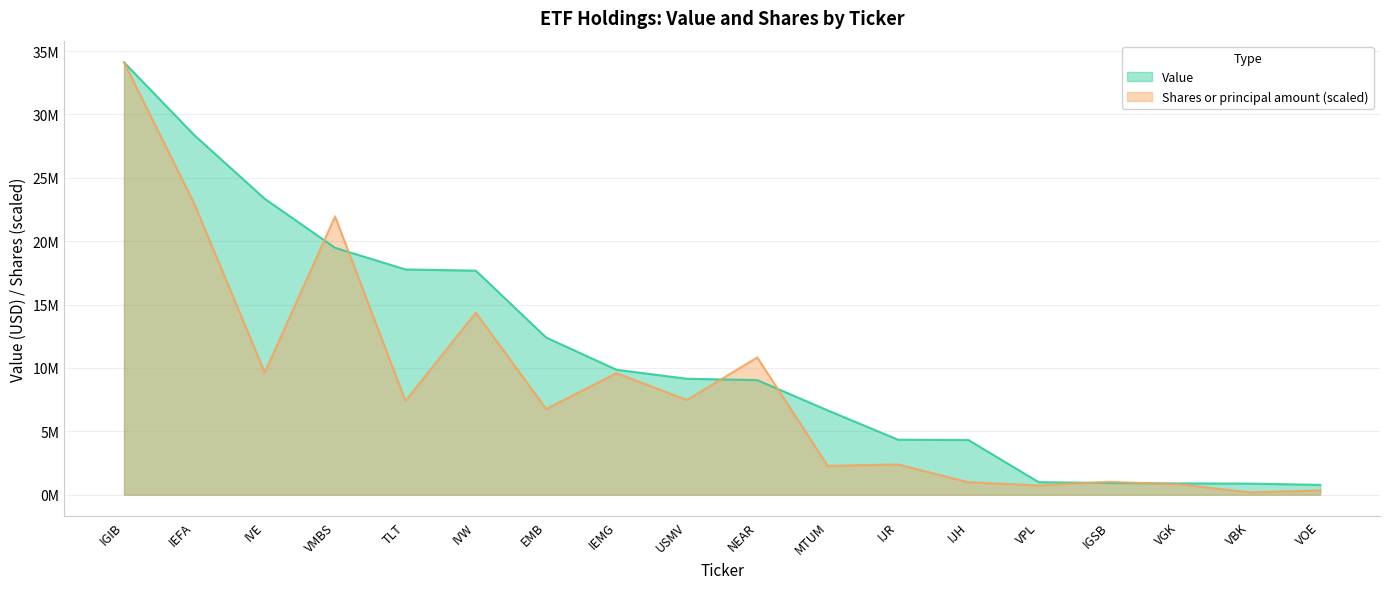

At how many categories does at least one series exceed 6200014?

11